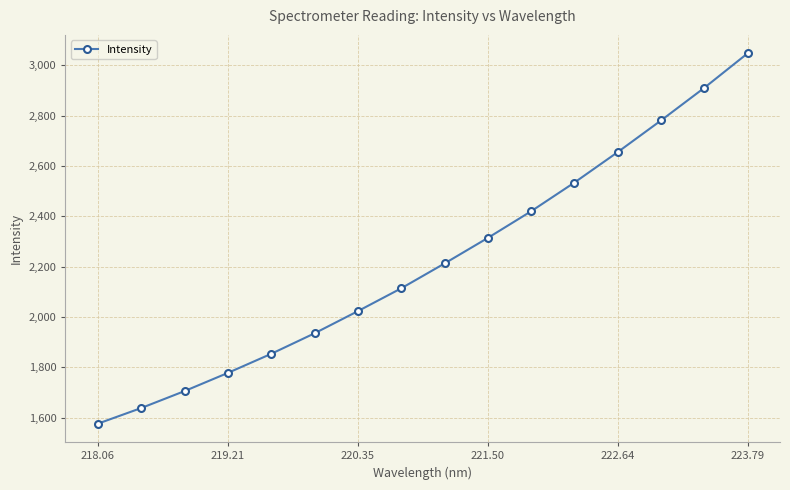

What is the sum of all values?

35497.9